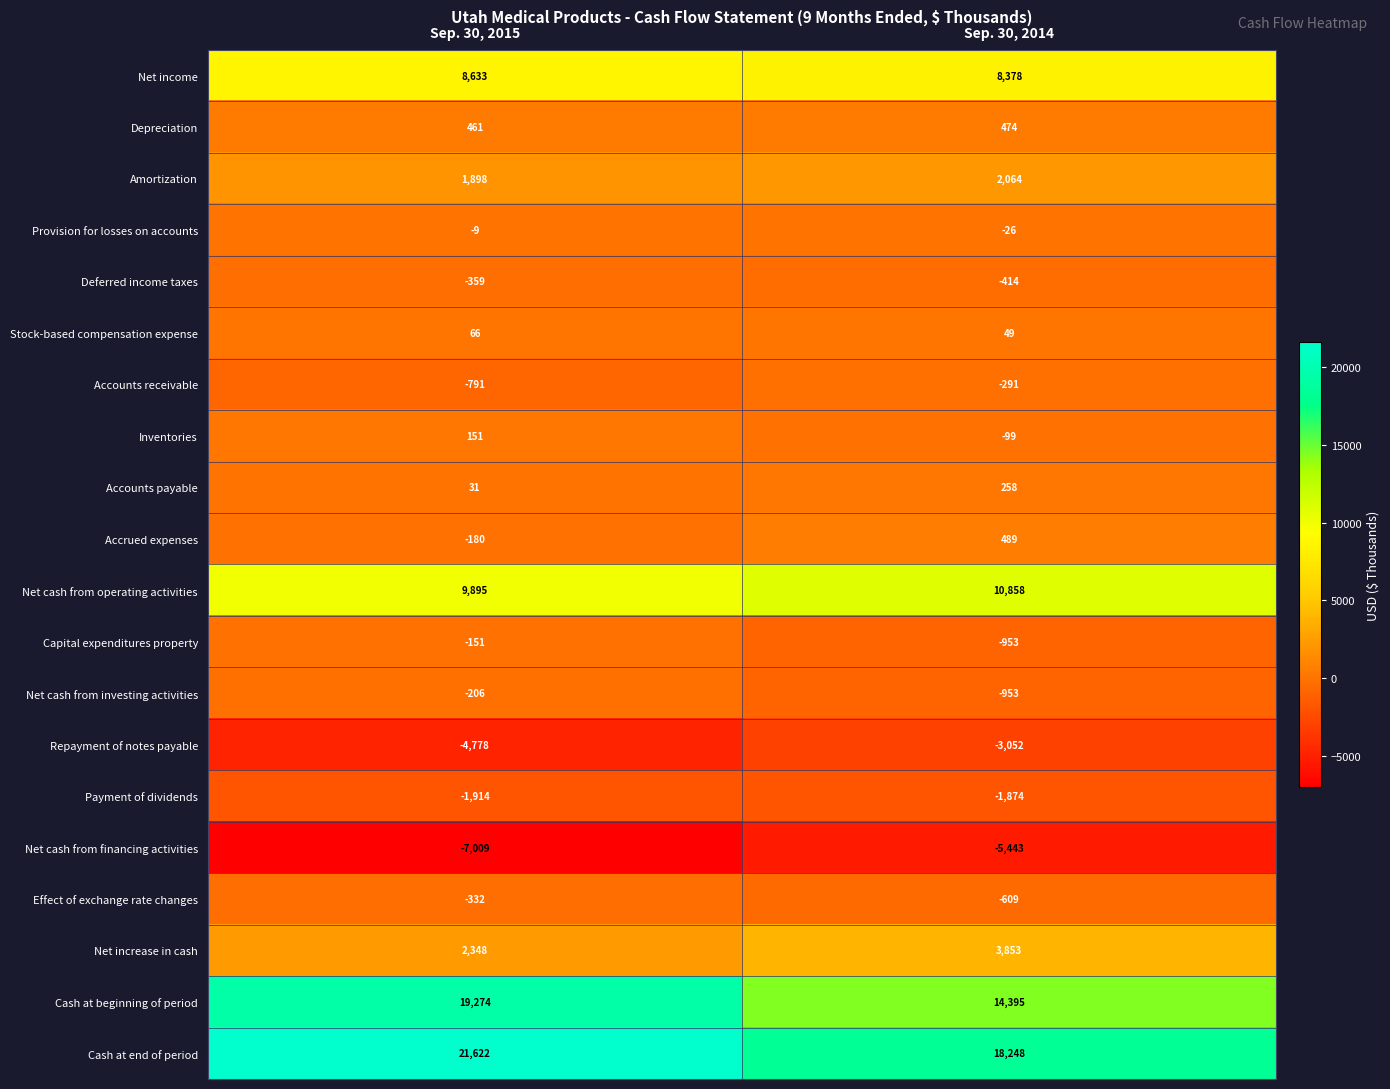

At Sep. 30, 2015, list the series in order from smallest to largest.

Net cash from financing activities, Repayment of notes payable, Payment of dividends, Accounts receivable, Deferred income taxes, Effect of exchange rate changes, Net cash from investing activities, Accrued expenses, Capital expenditures property, Provision for losses on accounts, Accounts payable, Stock-based compensation expense, Inventories, Depreciation, Amortization, Net increase in cash, Net income, Net cash from operating activities, Cash at beginning of period, Cash at end of period